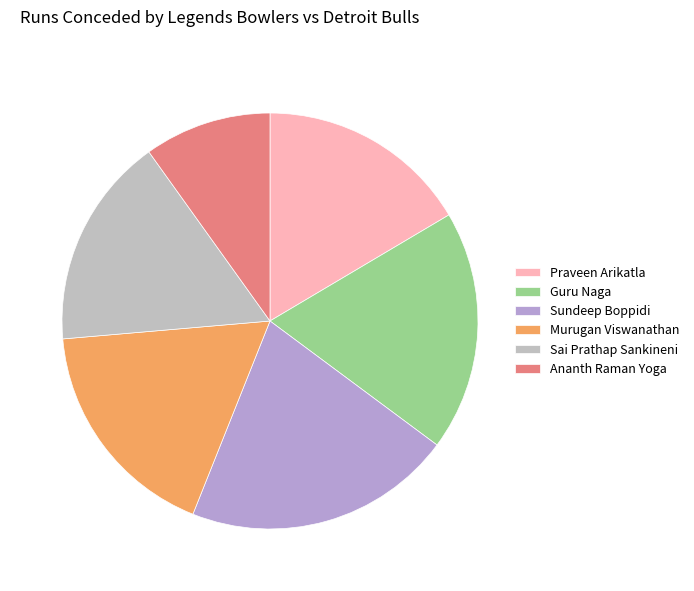

To the nearest percent, what percentage of the pie is Ananth Raman Yoga?

10%